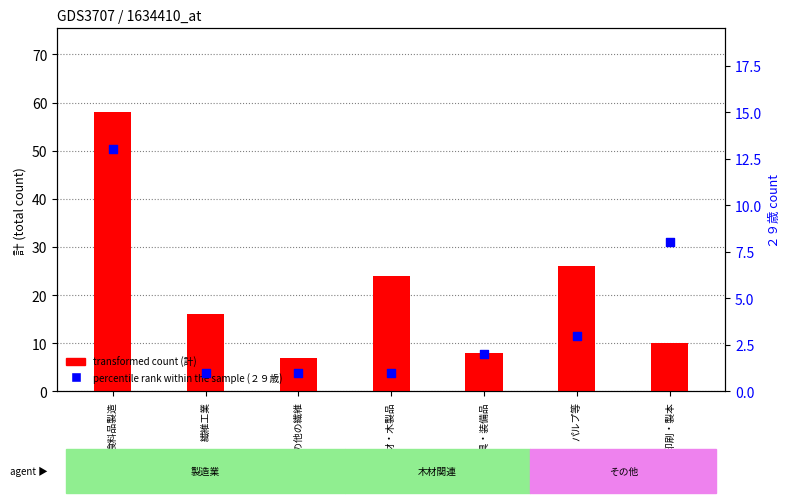

At how many categories does at least one series exceed 50?

1